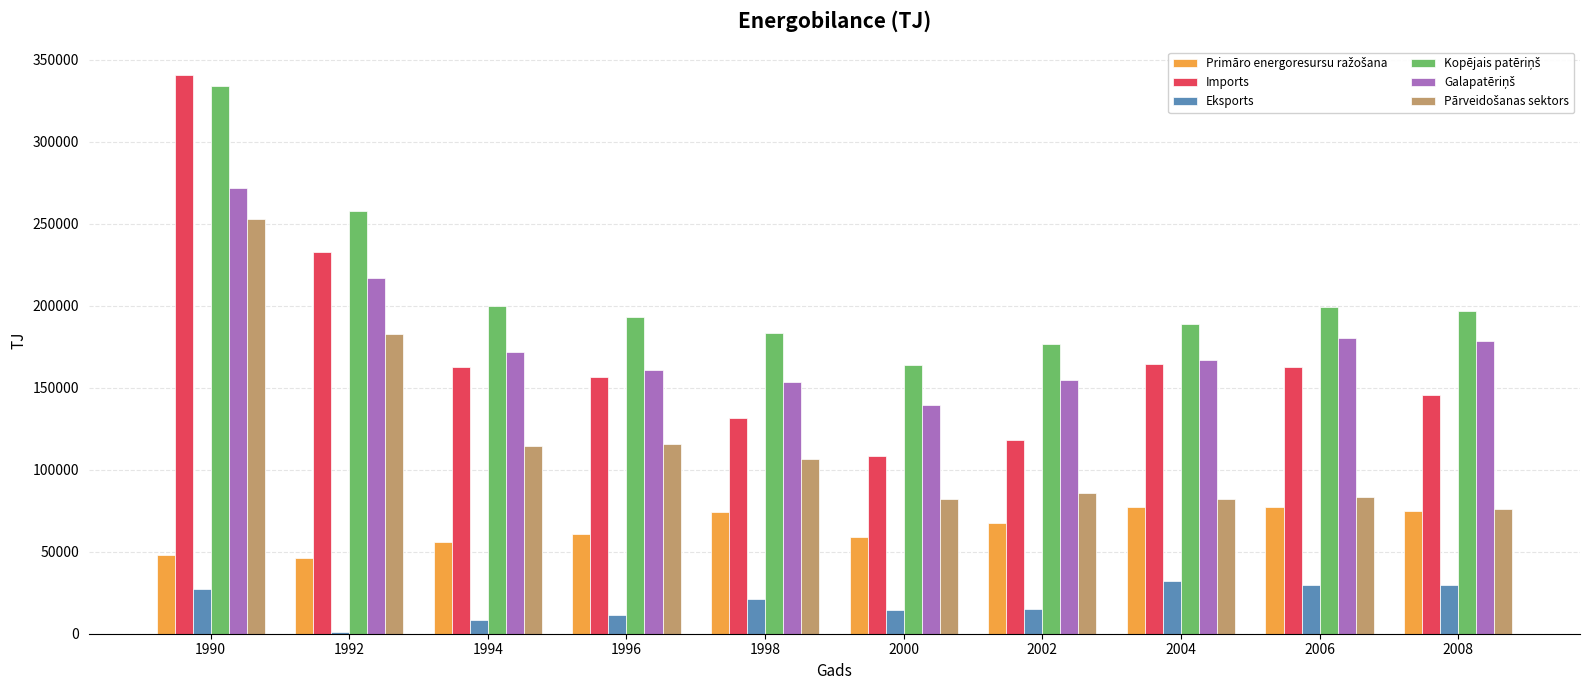

What is the maximum value shown in the chart?

340900